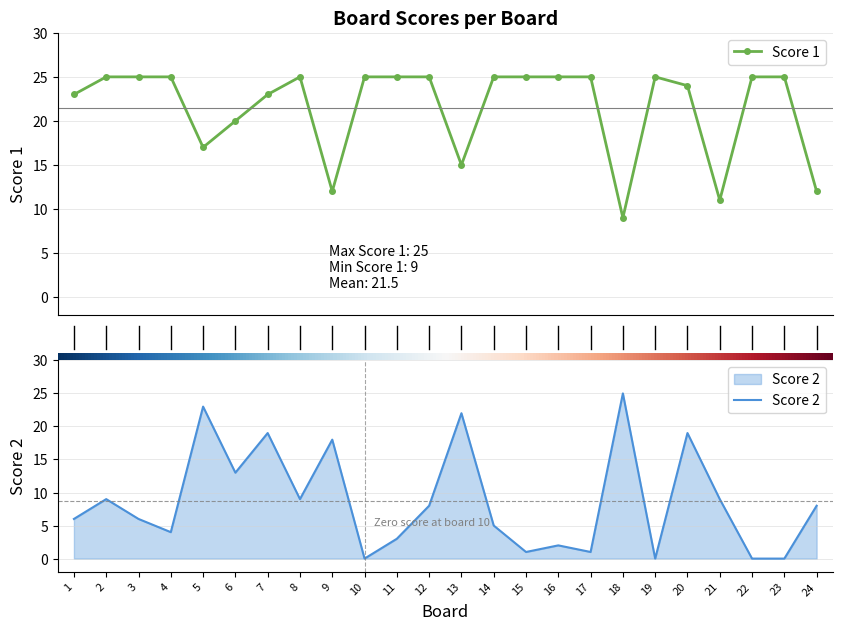

Which has a higher value, 16 or 22?

16